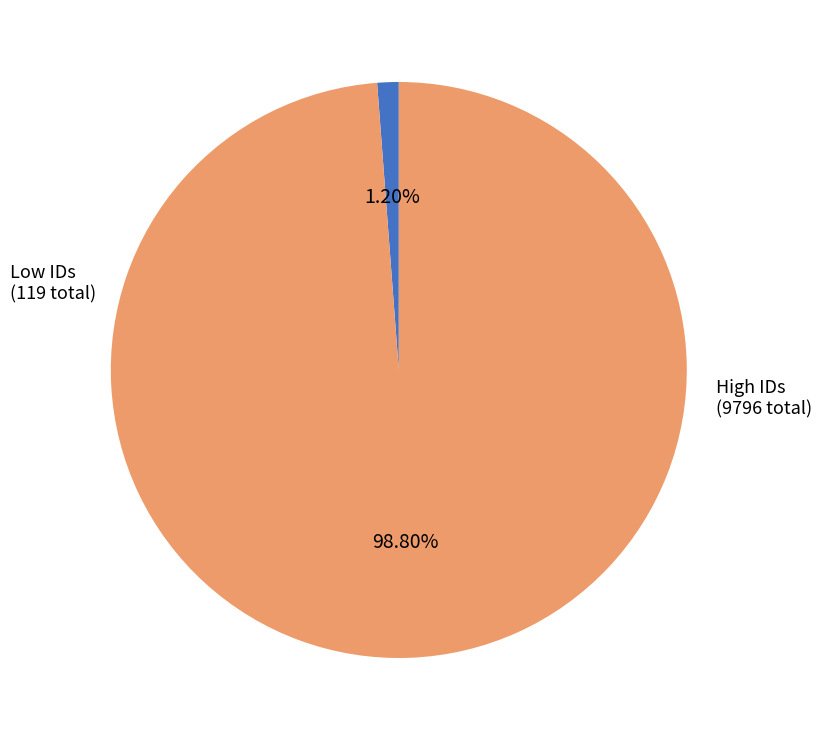

How many segments does this pie chart have?

2